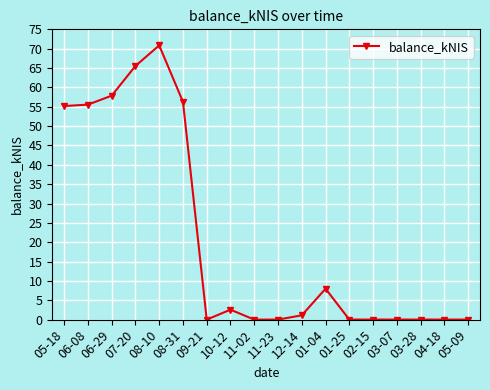

True or false: the data shows 2.6 at 10-12.

True